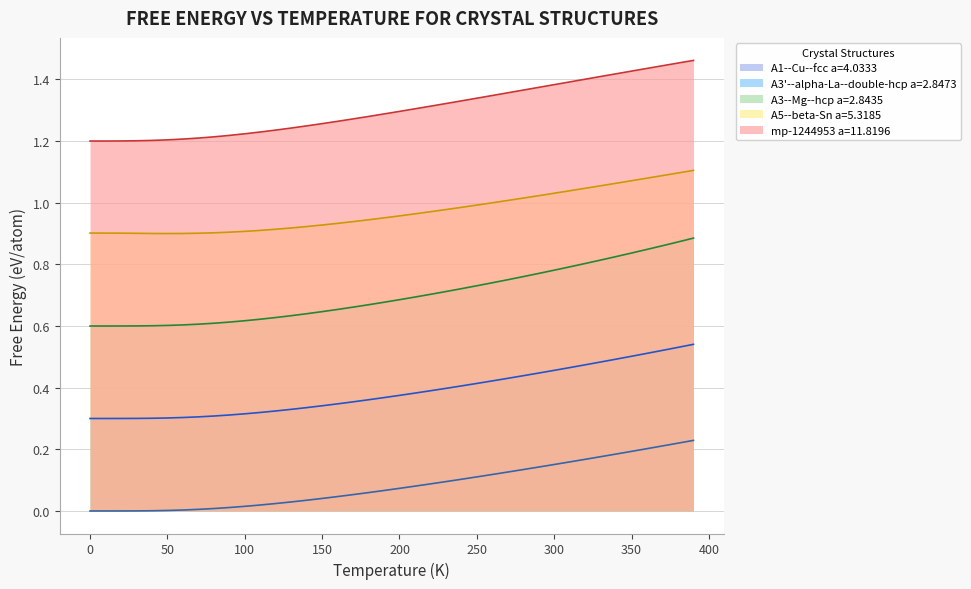

Reading right to left, extract all data points from this chart.

A1--Cu--fcc a=4.0333: 0.2	0.2	0.2	0.2	0.2	0.2	0.2	0.2	0.2	0.2	0.1	0.1	0.1	0.1	0.1	0.1	0.1	0.1	0.1	0.1	0.1	0.1	0.1	0.0	0.0	0.0	0.0	0.0	0.0	0.0	0.0	0.0	0.0	0.0	0.0	0.0	0.0	0.0	0.0	0.0
A3'--alpha-La--double-hcp a=2.8473: 0.5	0.5	0.5	0.5	0.5	0.5	0.5	0.5	0.5	0.5	0.4	0.4	0.4	0.4	0.4	0.4	0.4	0.4	0.4	0.4	0.4	0.4	0.4	0.3	0.3	0.3	0.3	0.3	0.3	0.3	0.3	0.3	0.3	0.3	0.3	0.3	0.3	0.3	0.3	0.3
A3--Mg--hcp a=2.8435: 0.9	0.9	0.9	0.8	0.8	0.8	0.8	0.8	0.8	0.8	0.8	0.8	0.8	0.7	0.7	0.7	0.7	0.7	0.7	0.7	0.7	0.7	0.7	0.7	0.6	0.6	0.6	0.6	0.6	0.6	0.6	0.6	0.6	0.6	0.6	0.6	0.6	0.6	0.6	0.6
A5--beta-Sn a=5.3185: 1.1	1.1	1.1	1.1	1.1	1.1	1.1	1.0	1.0	1.0	1.0	1.0	1.0	1.0	1.0	1.0	1.0	1.0	1.0	1.0	1.0	0.9	0.9	0.9	0.9	0.9	0.9	0.9	0.9	0.9	0.9	0.9	0.9	0.9	0.9	0.9	0.9	0.9	0.9	0.9
mp-1244953 a=11.8196: 1.5	1.5	1.4	1.4	1.4	1.4	1.4	1.4	1.4	1.4	1.4	1.4	1.4	1.3	1.3	1.3	1.3	1.3	1.3	1.3	1.3	1.3	1.3	1.3	1.3	1.2	1.2	1.2	1.2	1.2	1.2	1.2	1.2	1.2	1.2	1.2	1.2	1.2	1.2	1.2